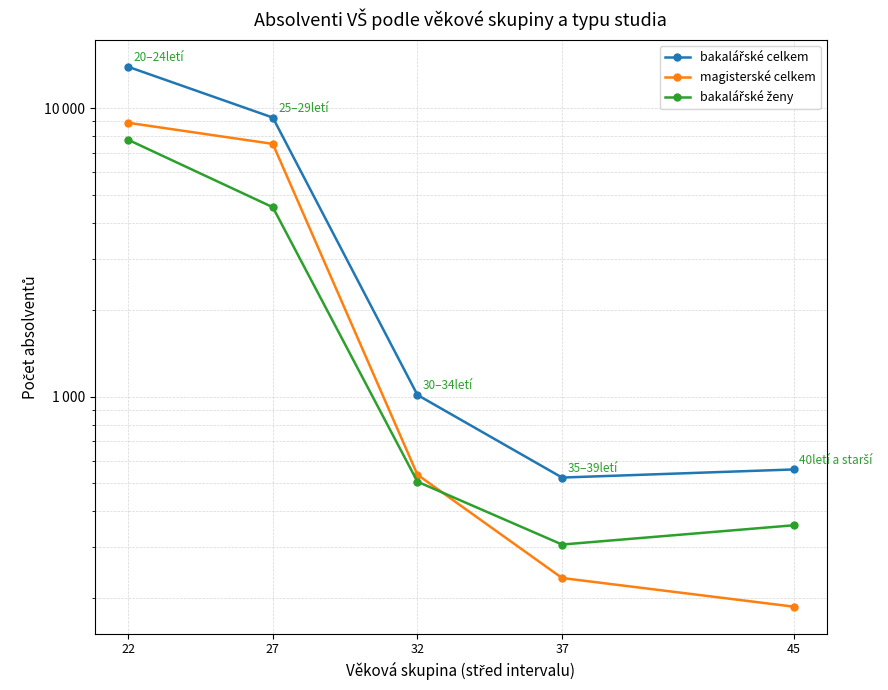

True or false: magisterské celkem and bakalářské ženy intersect in this chart.

True